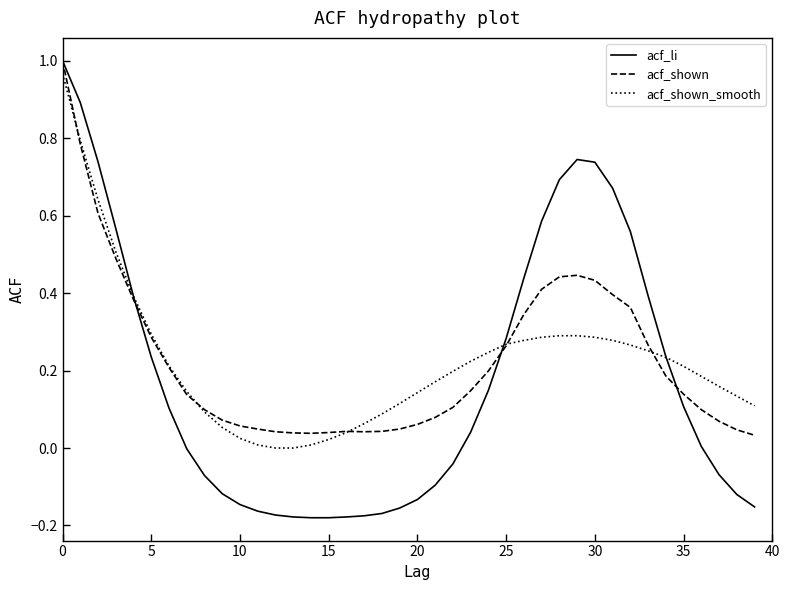

Which series has the largest range (max minus min)?

acf_li